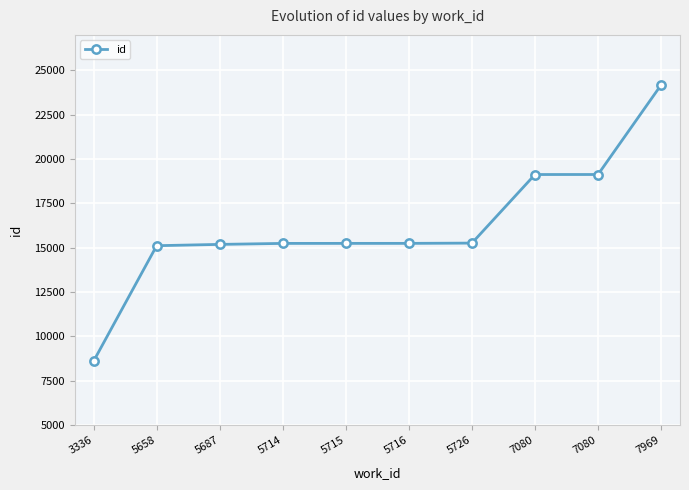

What is the value of the 7th point from the left?

15260